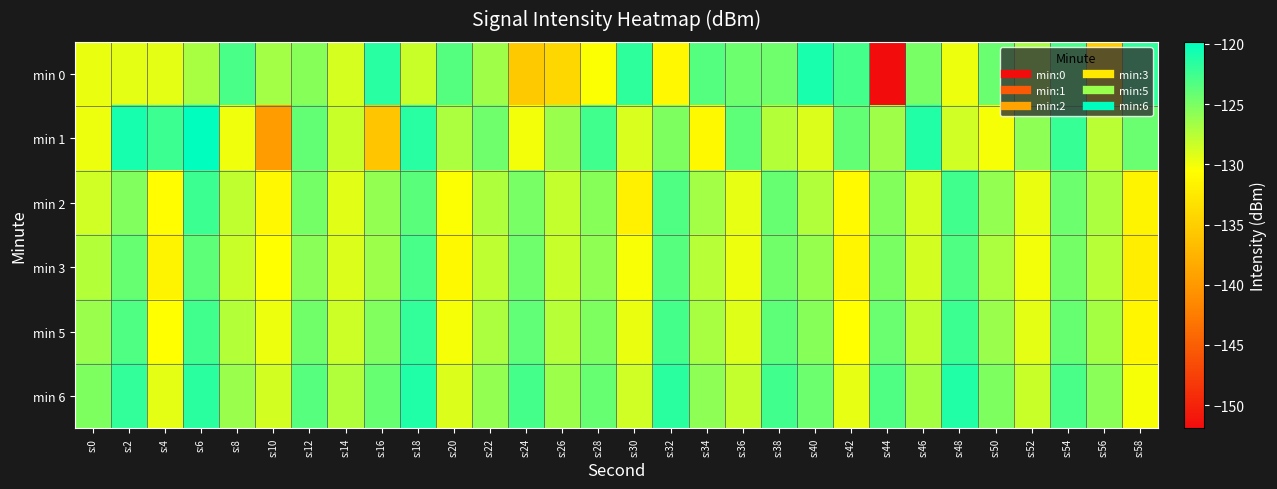

Reading left to right, extract all data points from this chart.

min 0: s:0=-129.6	s:2=-129.5	s:4=-129.5	s:6=-126.9	s:8=-123.1	s:10=-126.6	s:12=-125.5	s:14=-128.9	s:16=-121.5	s:18=-128.3	s:20=-123.4	s:22=-126.6	s:24=-135.5	s:26=-134.2	s:28=-130.4	s:30=-121.8	s:32=-131.2	s:34=-123.4	s:36=-124.4	s:38=-124.5	s:40=-120.9	s:42=-122.8	s:44=-151.9	s:46=-124.9	s:48=-129.8	s:50=-124.3	s:52=-126.9	s:54=-122.9	s:56=-135.2	s:58=-121.9
min 1: s:0=-129.8	s:2=-120.8	s:4=-122.5	s:6=-119.8	s:8=-130.0	s:10=-139.7	s:12=-124.1	s:14=-128.3	s:16=-135.8	s:18=-121.5	s:20=-127.0	s:22=-124.5	s:24=-130.1	s:26=-126.3	s:28=-122.7	s:30=-128.9	s:32=-125.2	s:34=-131.0	s:36=-123.8	s:38=-127.4	s:40=-129.1	s:42=-124.0	s:44=-126.5	s:46=-121.3	s:48=-128.6	s:50=-130.2	s:52=-125.8	s:54=-122.1	s:56=-127.7	s:58=-124.3
min 2: s:0=-128.5	s:2=-125.3	s:4=-130.7	s:6=-122.4	s:8=-127.9	s:10=-131.2	s:12=-124.8	s:14=-129.3	s:16=-126.1	s:18=-123.7	s:20=-130.4	s:22=-127.2	s:24=-124.9	s:26=-128.1	s:28=-125.6	s:30=-131.8	s:32=-123.2	s:34=-126.7	s:36=-129.5	s:38=-124.1	s:40=-127.3	s:42=-130.9	s:44=-125.4	s:46=-128.8	s:48=-122.6	s:50=-126.0	s:52=-129.7	s:54=-124.4	s:56=-127.1	s:58=-131.5
min 3: s:0=-127.4	s:2=-124.2	s:4=-131.6	s:6=-123.8	s:8=-128.3	s:10=-130.5	s:12=-125.7	s:14=-129.0	s:16=-126.4	s:18=-122.9	s:20=-131.1	s:22=-127.8	s:24=-124.5	s:26=-128.2	s:28=-125.9	s:30=-130.3	s:32=-123.5	s:34=-127.6	s:36=-129.8	s:38=-124.7	s:40=-126.2	s:42=-131.3	s:44=-125.0	s:46=-128.7	s:48=-123.1	s:50=-127.0	s:52=-130.1	s:54=-124.8	s:56=-127.5	s:58=-132.0
min 5: s:0=-126.3	s:2=-123.1	s:4=-130.5	s:6=-122.7	s:8=-127.4	s:10=-129.8	s:12=-124.6	s:14=-128.4	s:16=-125.3	s:18=-122.0	s:20=-130.2	s:22=-127.1	s:24=-123.9	s:26=-127.5	s:28=-125.2	s:30=-129.7	s:32=-122.8	s:34=-126.9	s:36=-129.2	s:38=-123.8	s:40=-125.5	s:42=-130.6	s:44=-124.3	s:46=-127.9	s:48=-122.4	s:50=-126.3	s:52=-129.4	s:54=-124.1	s:56=-126.8	s:58=-131.3
min 6: s:0=-125.2	s:2=-122.0	s:4=-129.4	s:6=-121.6	s:8=-126.3	s:10=-128.7	s:12=-123.5	s:14=-127.3	s:16=-124.2	s:18=-121.1	s:20=-129.1	s:22=-126.0	s:24=-122.8	s:26=-126.4	s:28=-124.1	s:30=-128.6	s:32=-121.7	s:34=-125.8	s:36=-128.1	s:38=-122.7	s:40=-124.4	s:42=-129.5	s:44=-123.2	s:46=-126.8	s:48=-121.3	s:50=-125.2	s:52=-128.3	s:54=-123.0	s:56=-125.7	s:58=-130.2